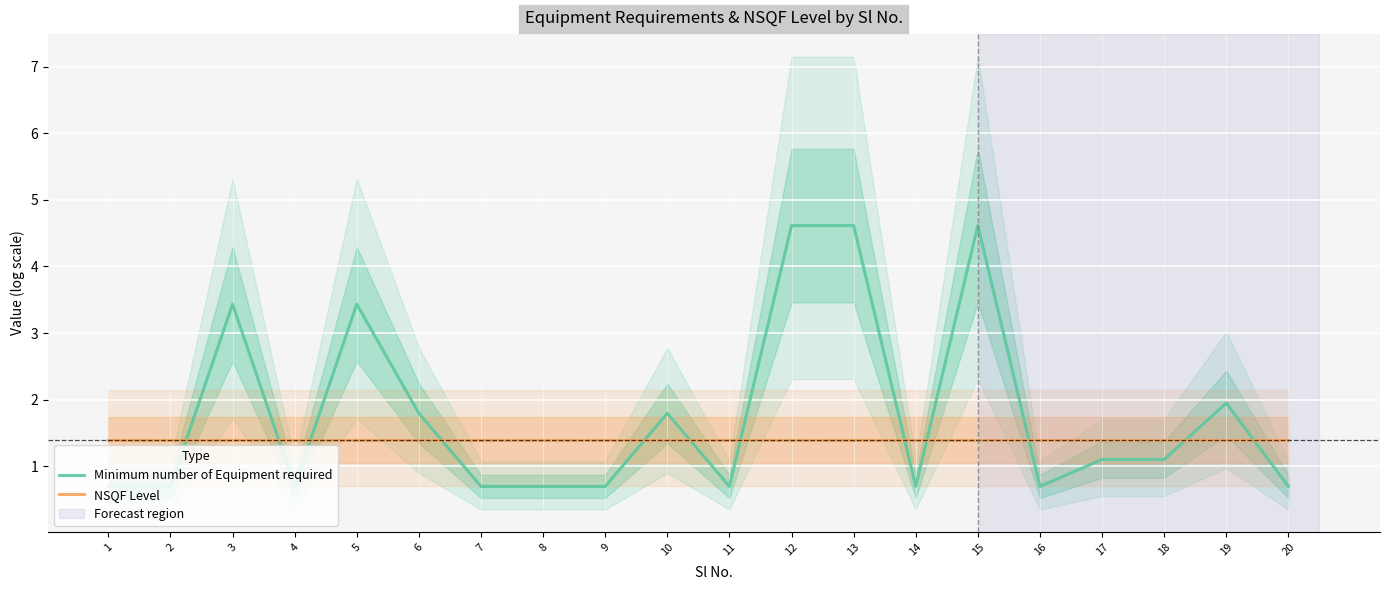

What is the greatest value displayed?

4.6